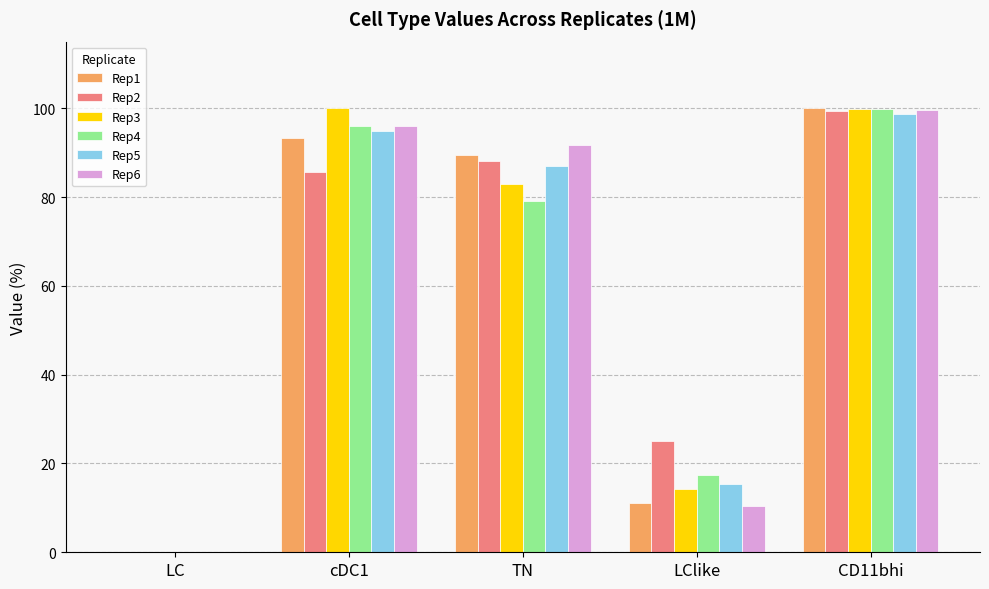

Between cDC1 and TN, which series saw the biggest shift?

Rep3